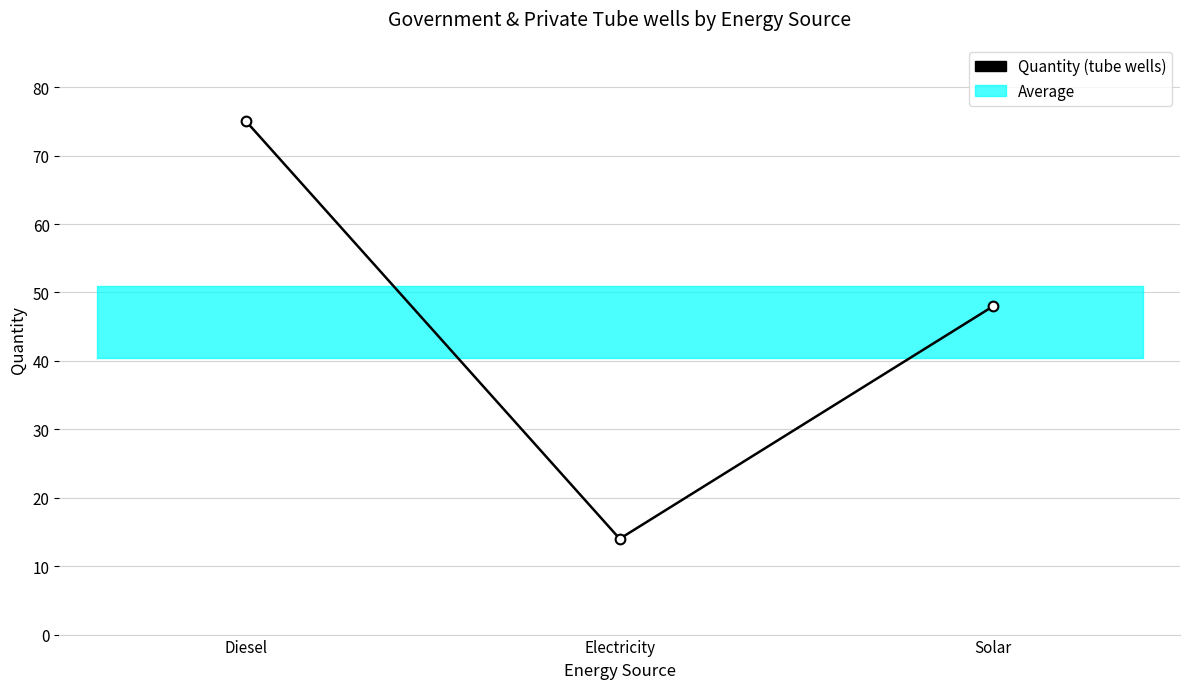

Between Electricity and Solar, which is larger?

Solar